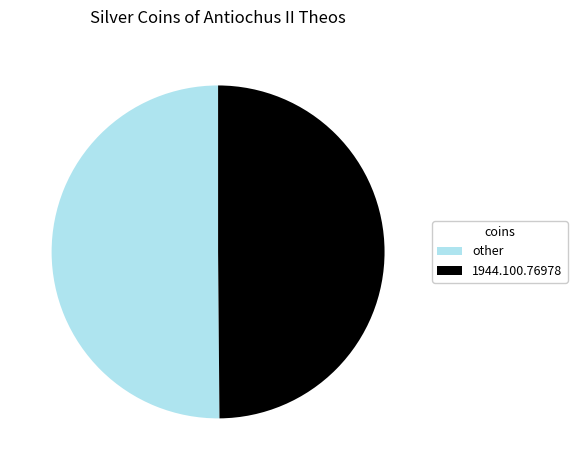

Is it true that other is 41% of the pie?

False